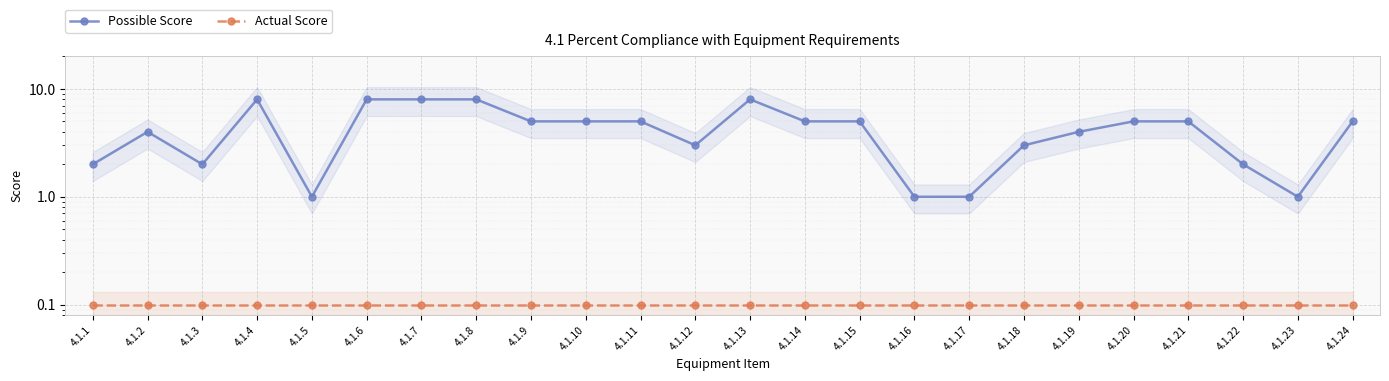

Where is Actual Score nearest to the value 0?

4.1.1